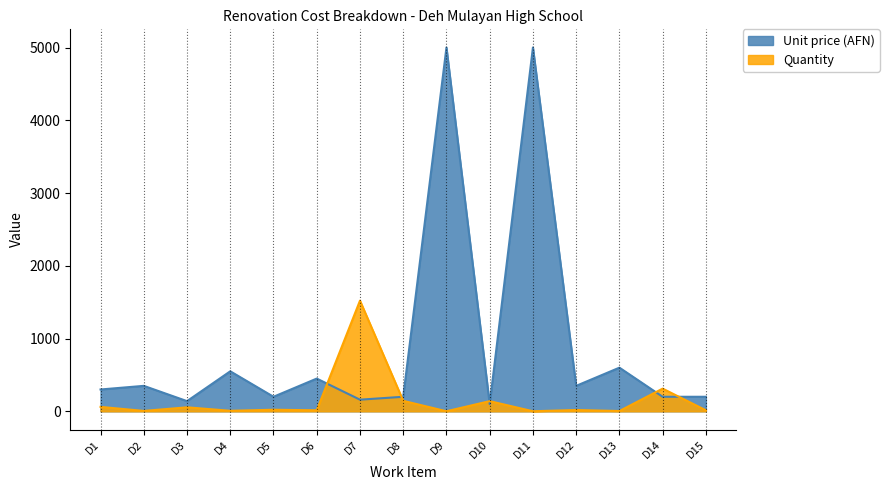

List the series in order of their overall mean, highest first.

Unit price (AFN), Quantity